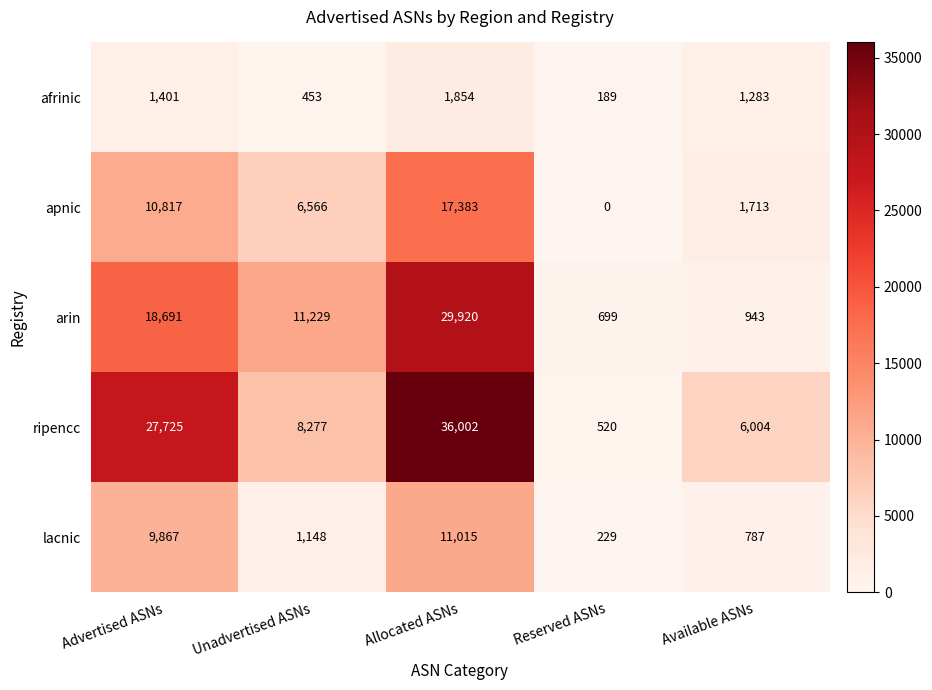

Is it true that afrinic equals 1283 at Available ASNs?

True